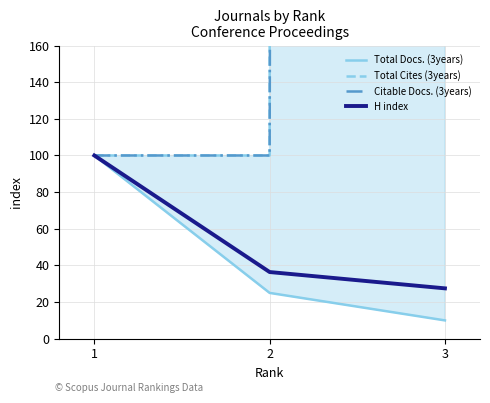

What is the total value across all series at 3?

1320037.5